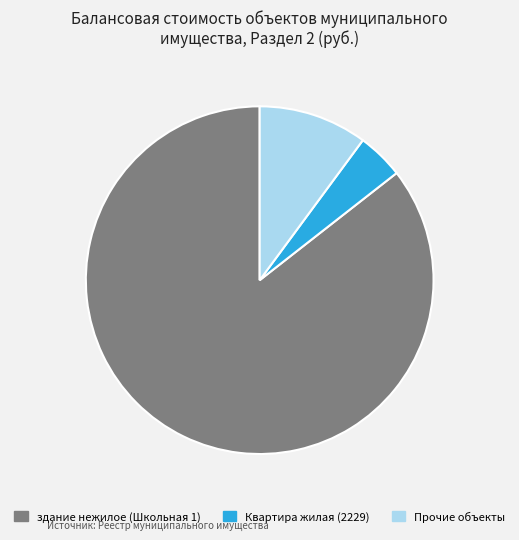

Is there any slice that represents more than half of the pie?

Yes